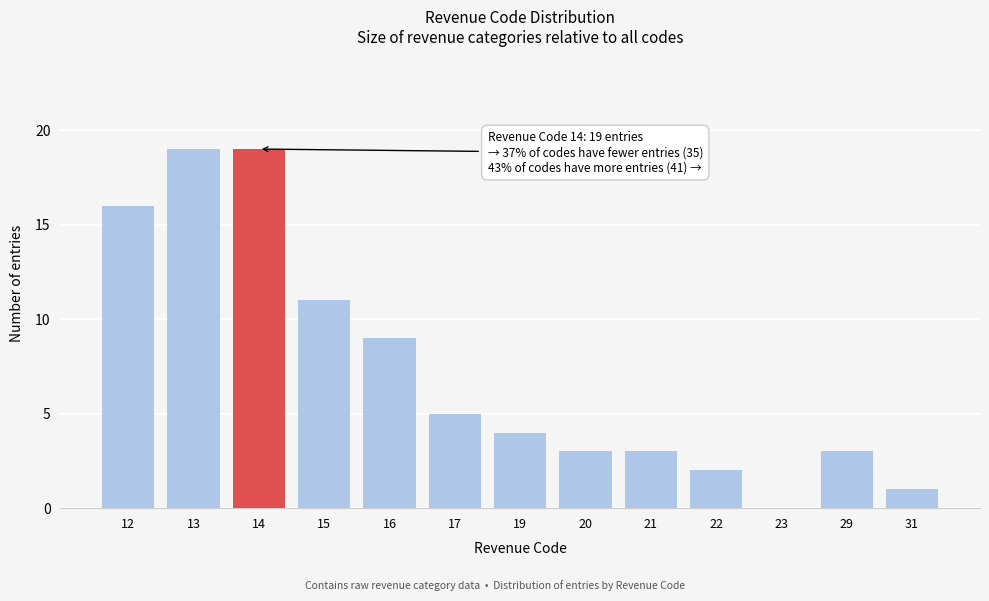

Reading left to right, transcribe all the data shown in this chart.

12=16	13=19	14=19	15=11	16=9	17=5	19=4	20=3	21=3	22=2	23=0	29=3	31=1